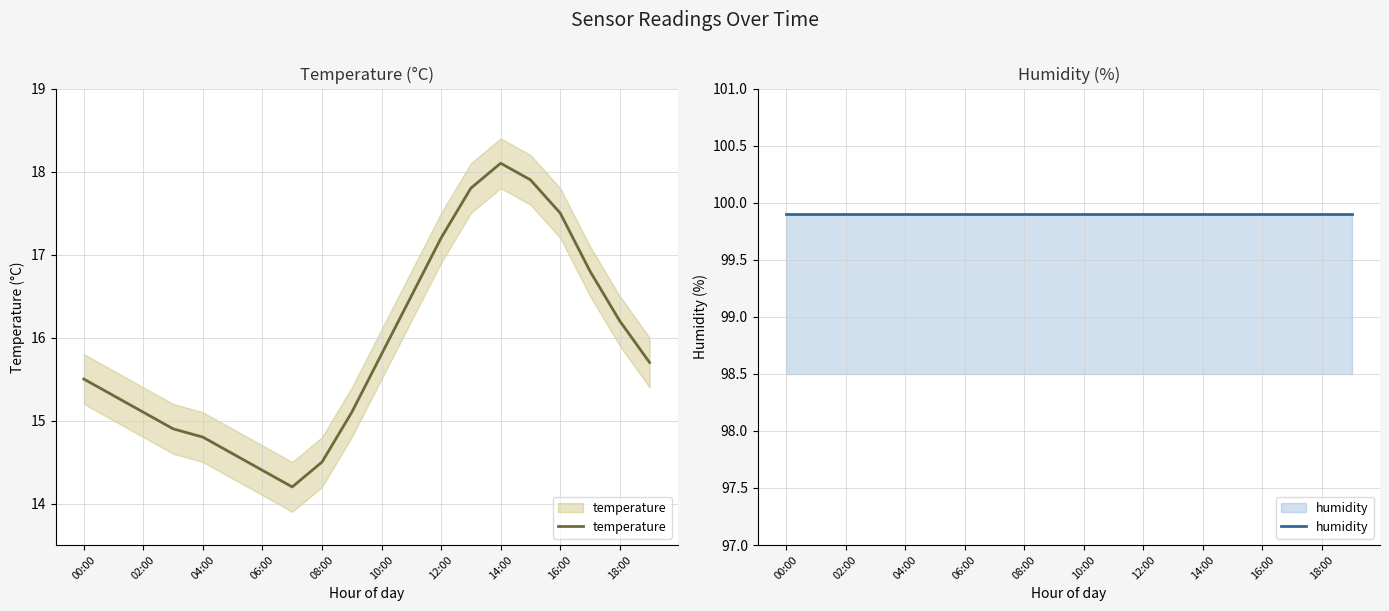

Which category has the highest value in the temperature series?

14:00